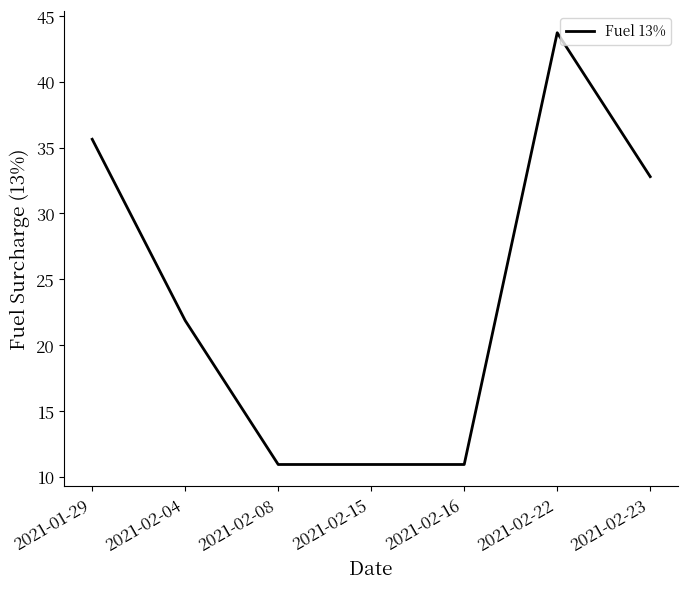

What is the smallest value displayed?

10.9